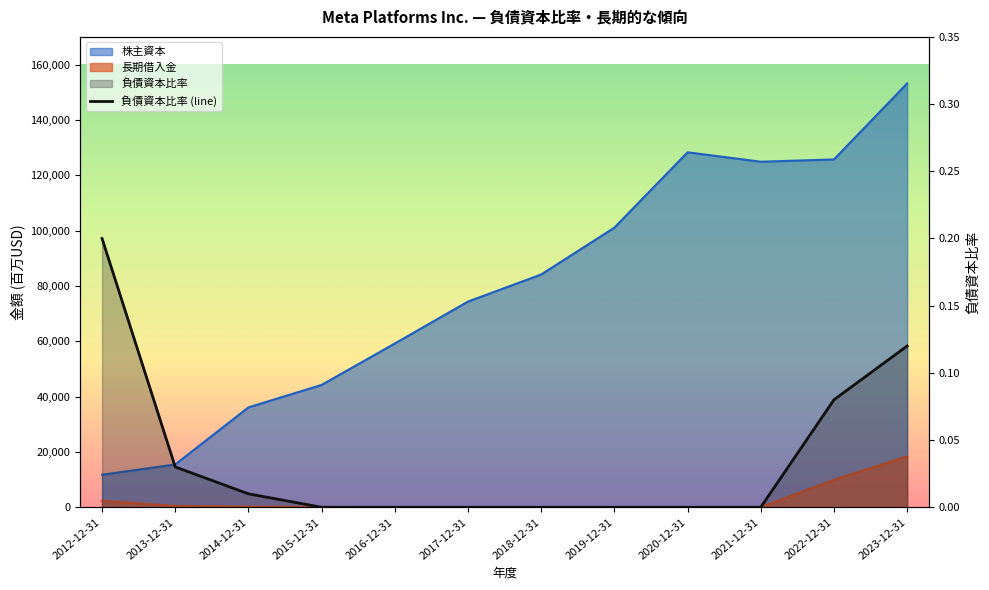

Reading right to left, extract all data points from this chart.

2023-12-31=0.1	2022-12-31=0.1	2021-12-31=0.0	2020-12-31=0.0	2019-12-31=0.0	2018-12-31=0.0	2017-12-31=0.0	2016-12-31=0.0	2015-12-31=0.0	2014-12-31=0.0	2013-12-31=0.0	2012-12-31=0.2